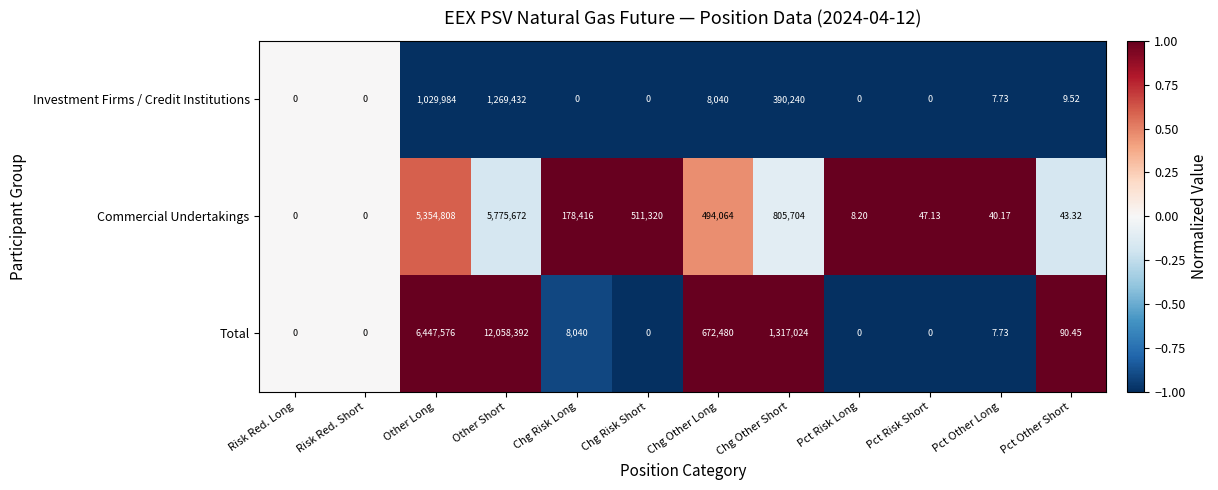

At which label is Commercial Undertakings closest to 2887836?

Chg Other Short